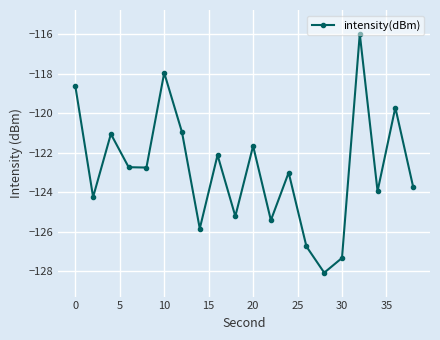

True or false: there are more than 1 points higher than both neighbors.

True